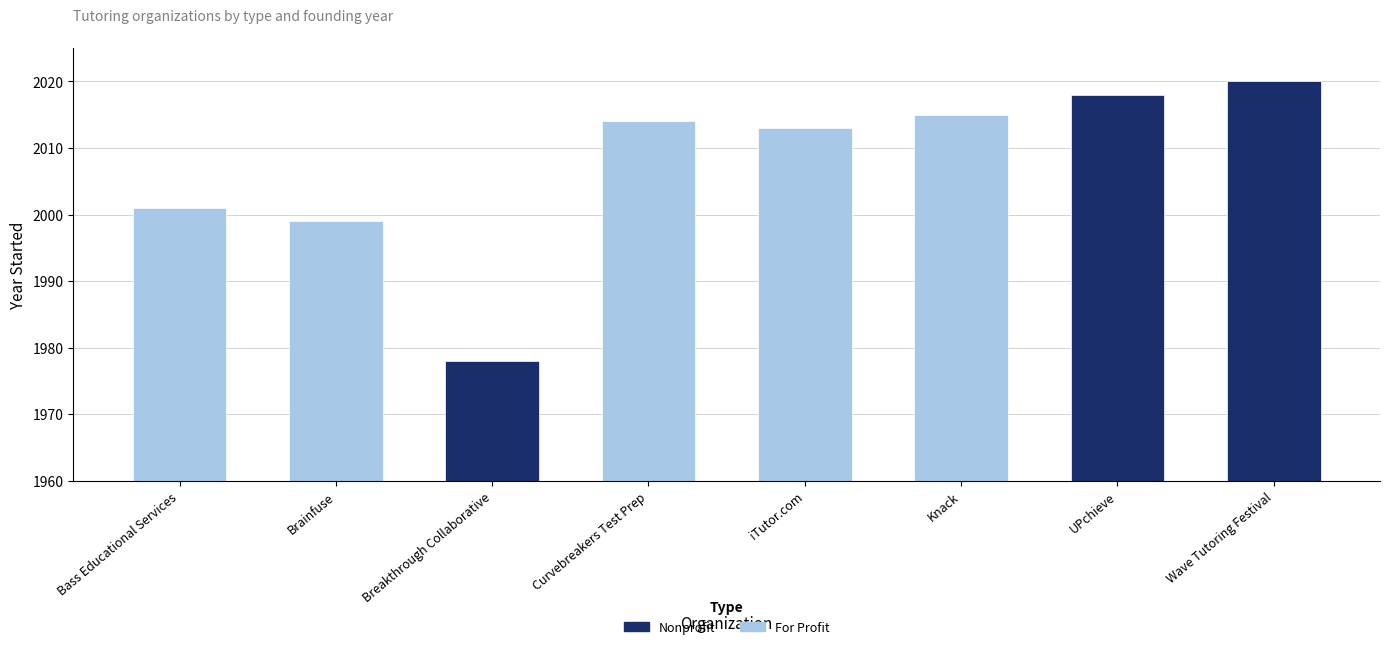

What are all the series names shown in the legend?

For Profit, Nonprofit